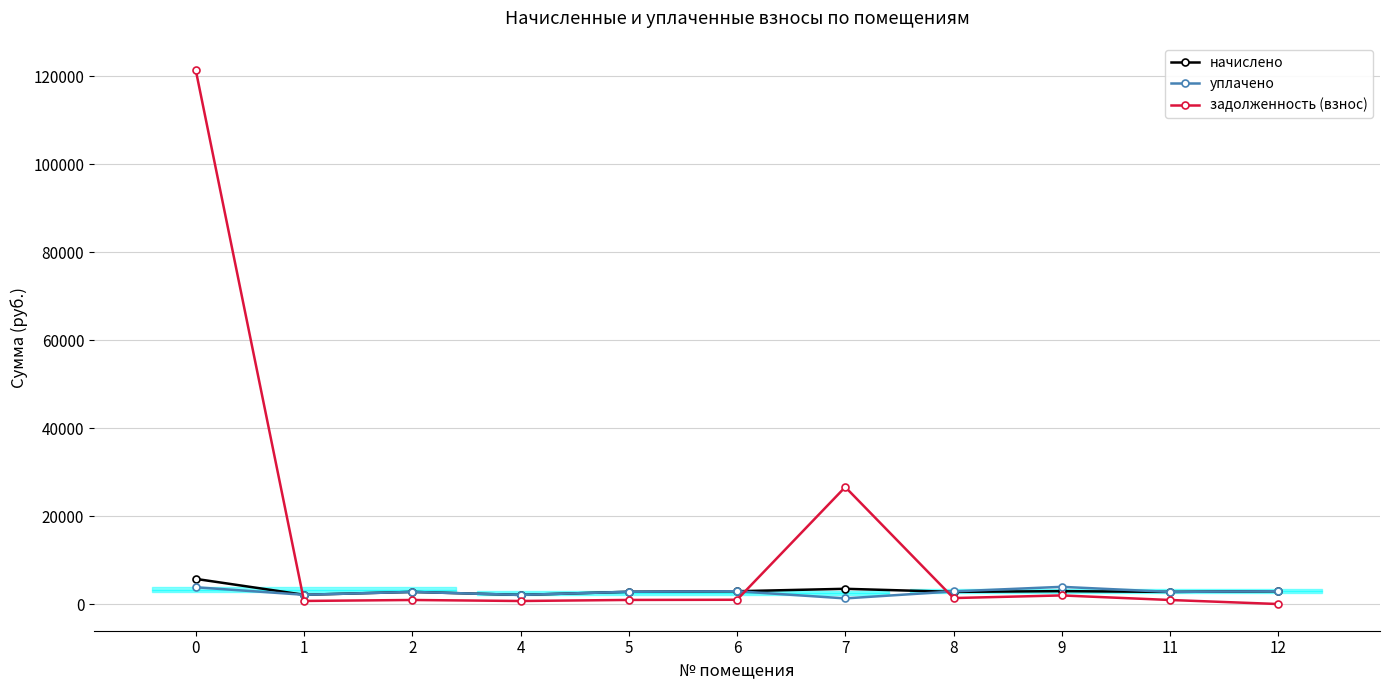

How many lines are shown in the chart?

3